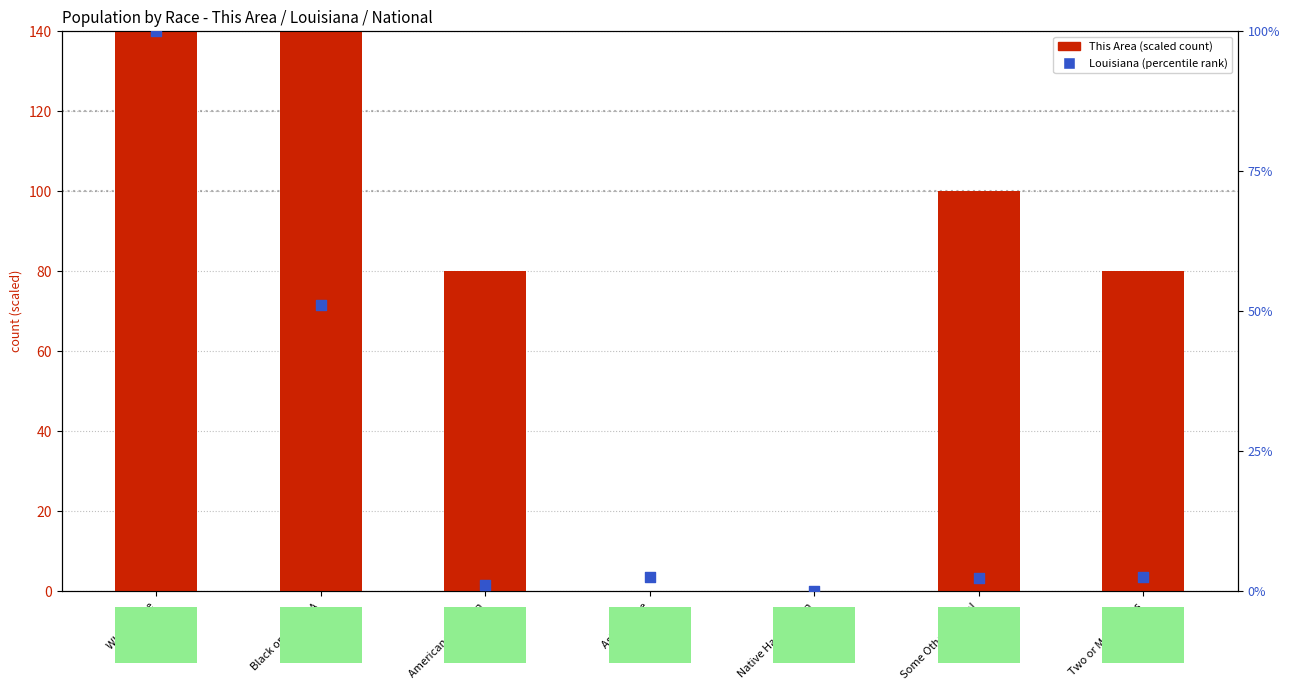

Which series has the widest spread of Y values?

This Area (scaled)